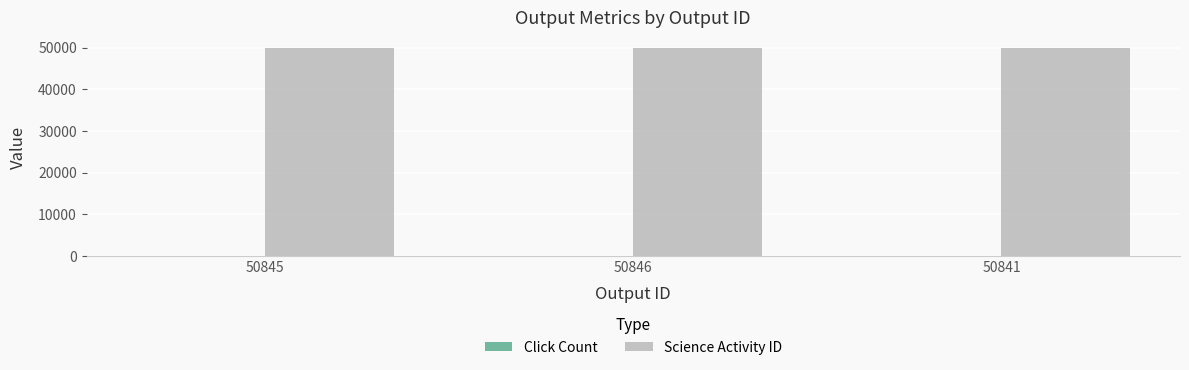

True or false: Science Activity ID has a value of 49882 at 50846.

True